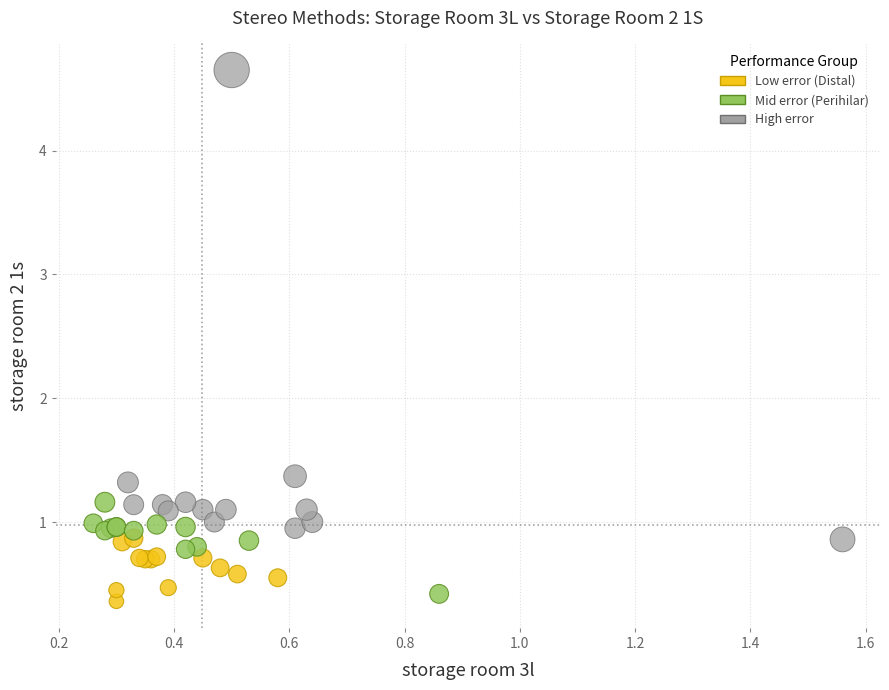

Which series has the widest spread of Y values?

High error